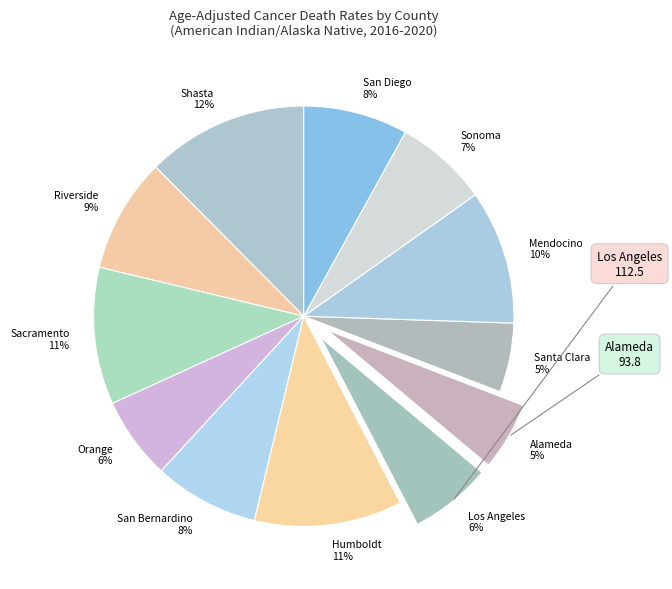

To the nearest percent, what is the difference between the largest and smallest slice percentages?

7%